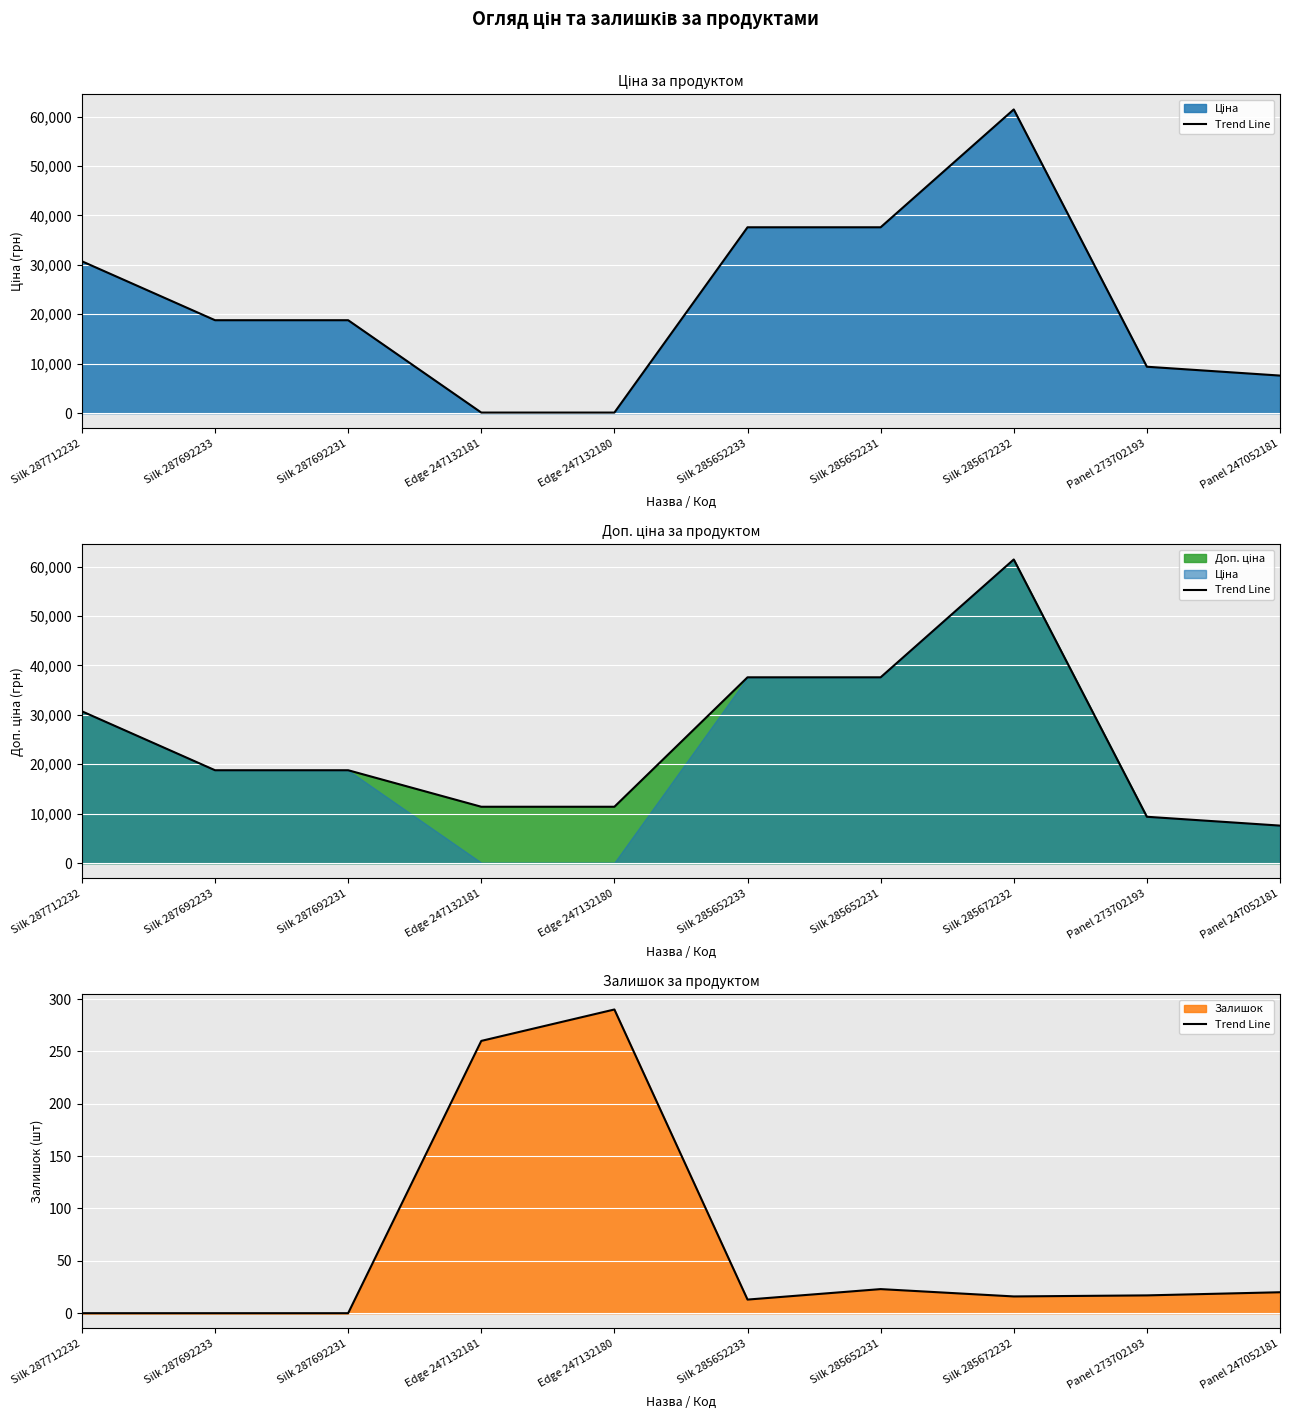

Rank the categories by value from lowest to highest.

Silk 287712232, Silk 287692233, Silk 287692231, Silk 285652233, Silk 285672232, Panel 273702193, Panel 247052181, Silk 285652231, Edge 247132181, Edge 247132180